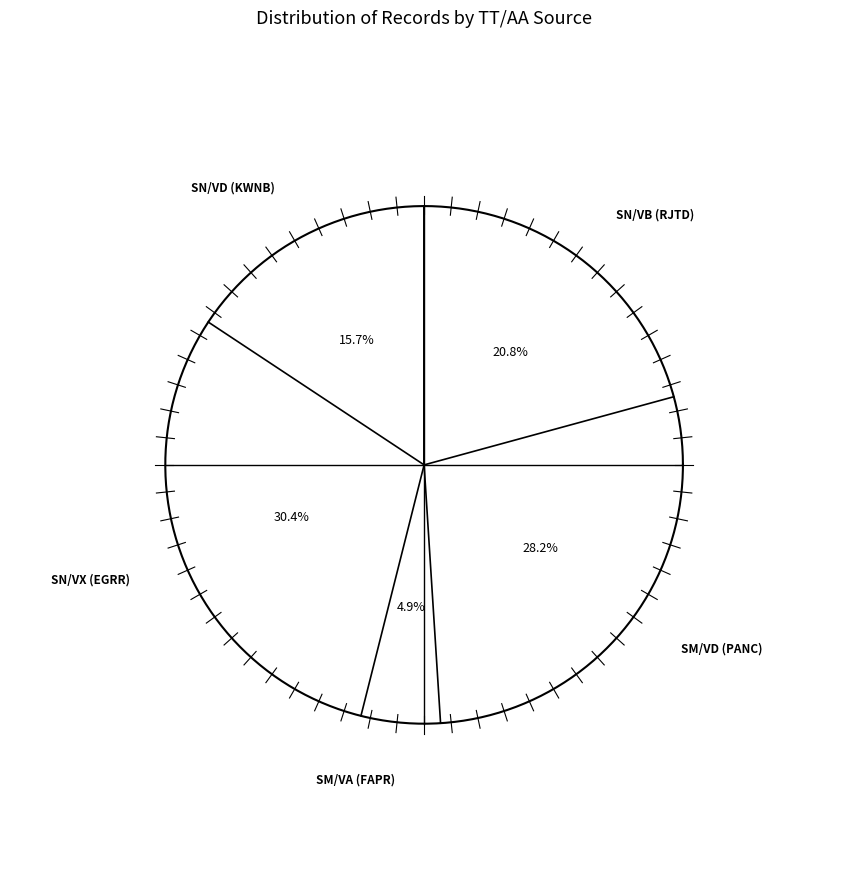

Count the number of slices in the pie.

5